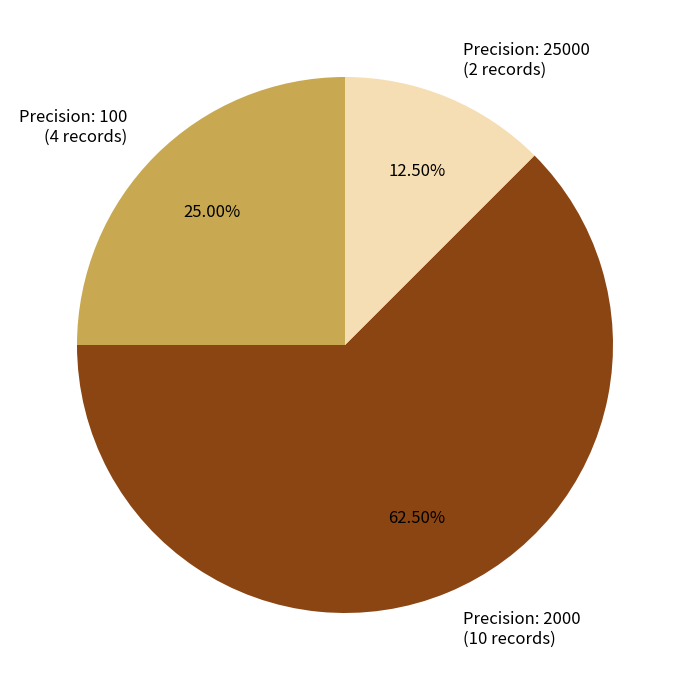

How many slices are in this pie chart?

3